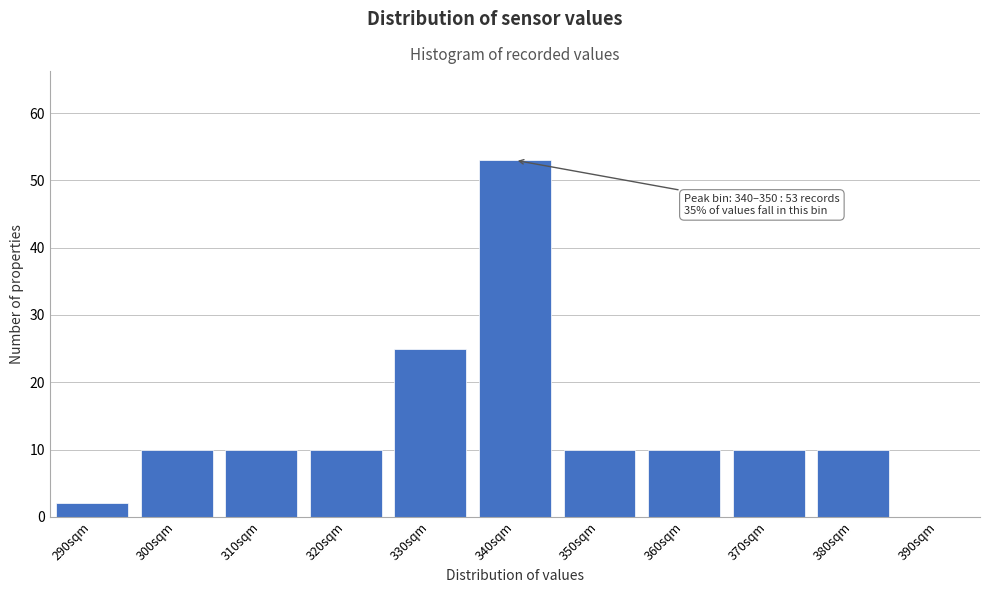

Reading left to right, transcribe all the data shown in this chart.

290sqm=2	300sqm=10	310sqm=10	320sqm=10	330sqm=25	340sqm=53	350sqm=10	360sqm=10	370sqm=10	380sqm=10	390sqm=0